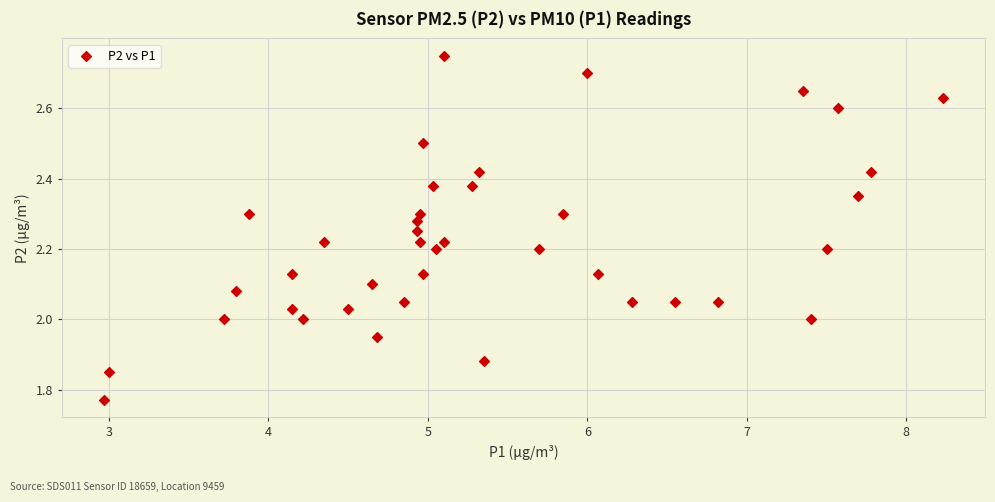

What is the range of X values (max minus min)?

5.3